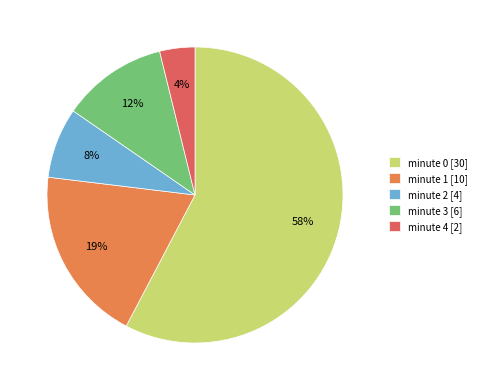

True or false: minute 0 accounts for 58% of the total.

True